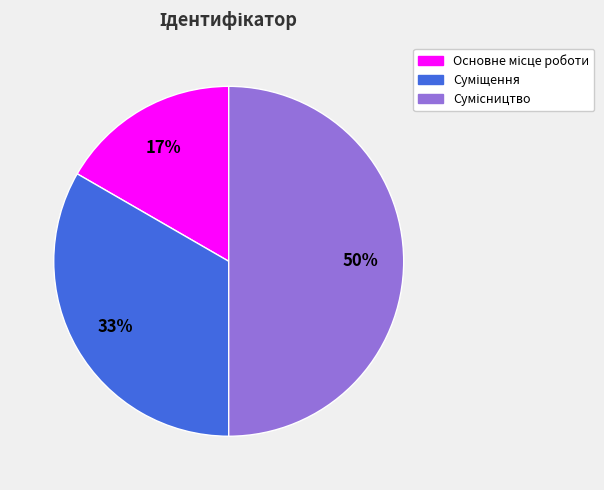

To the nearest percent, what is the average slice percentage?

33%